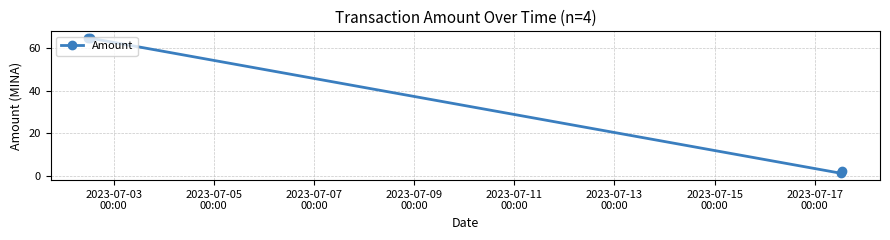

True or false: the data has more than 1 interior local peaks.

False